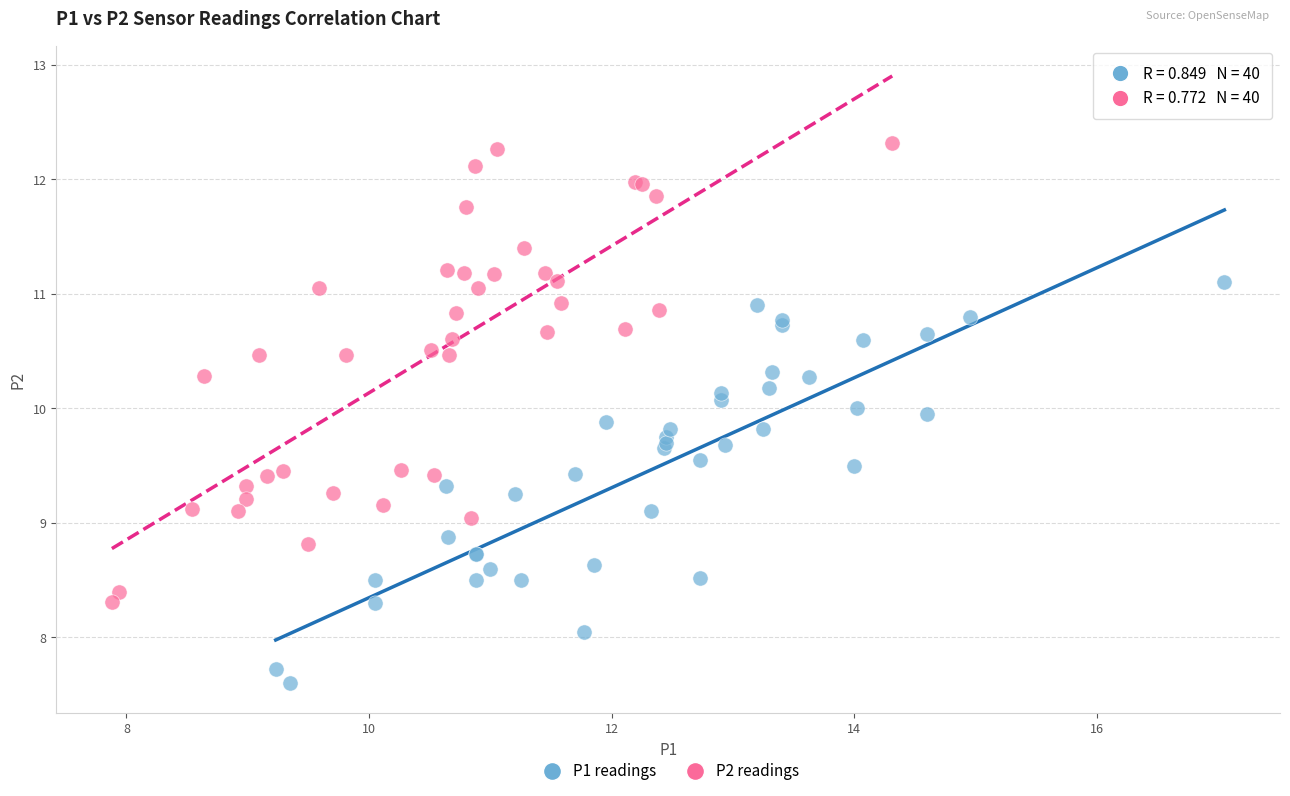

Which series has the widest spread of Y values?

P2 readings